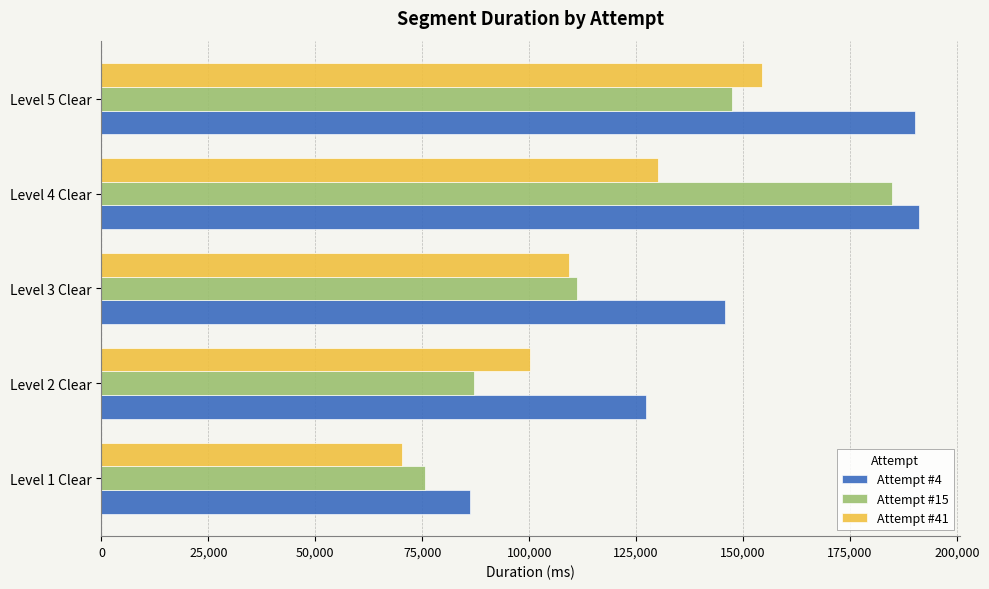

What is the difference between the maximum and minimum values in the Attempt #15 series?

109162